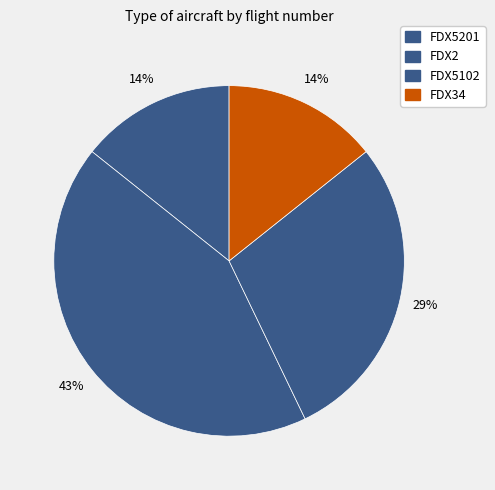

Does any single category account for the majority?

No